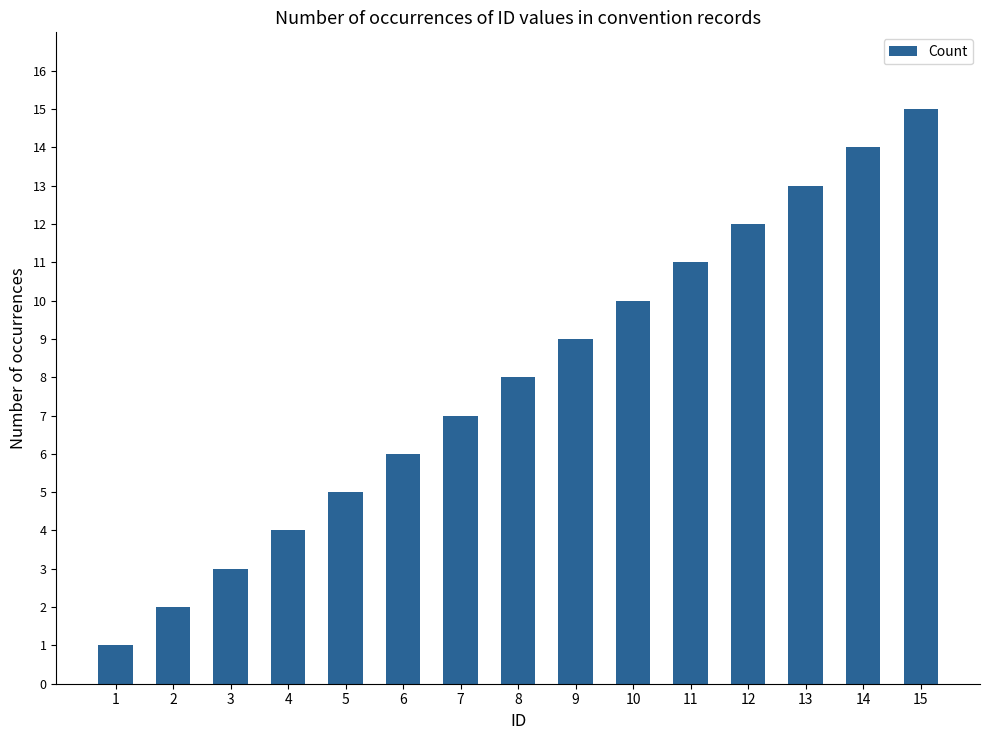

At which label is the value closest to 8?

8